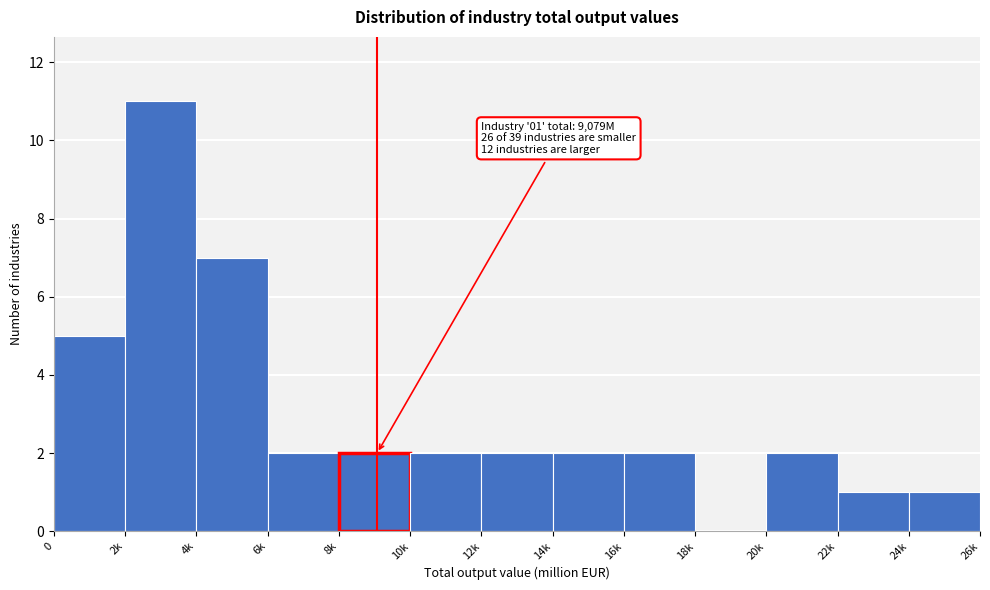

Reading left to right, extract all data points from this chart.

0=5	2k=11	4k=7	6k=2	8k=2	10k=2	12k=2	14k=2	16k=2	18k=0	20k=2	22k=1	24k=1